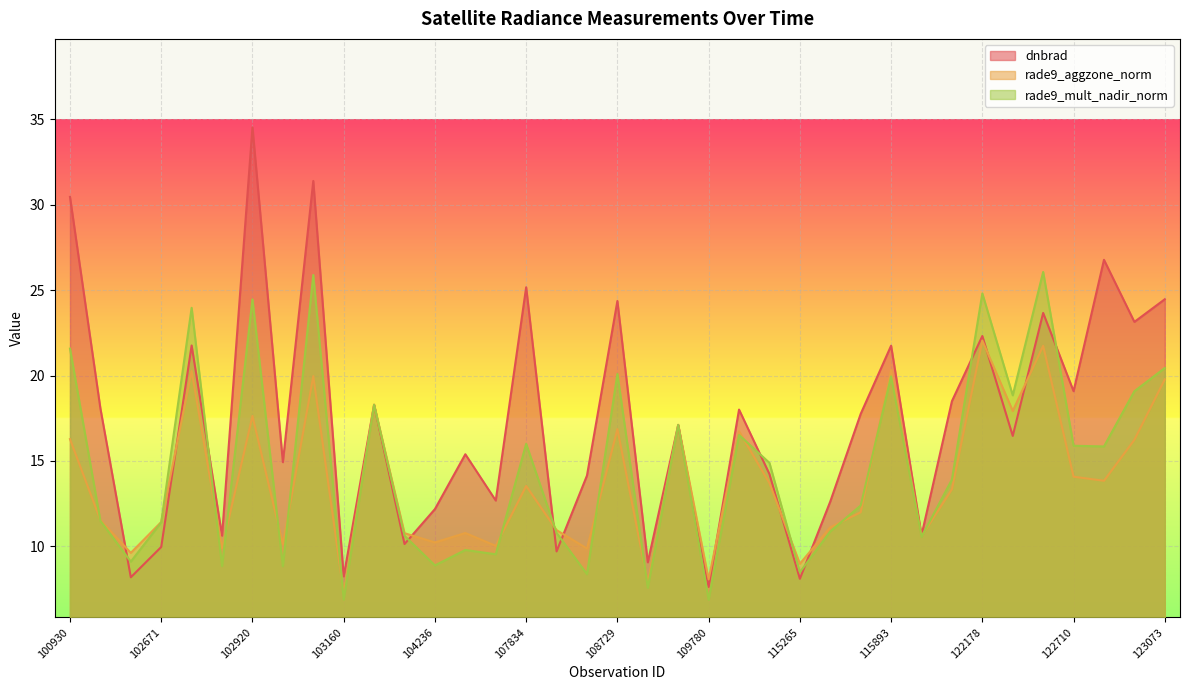

What is the smallest value displayed?

6.9